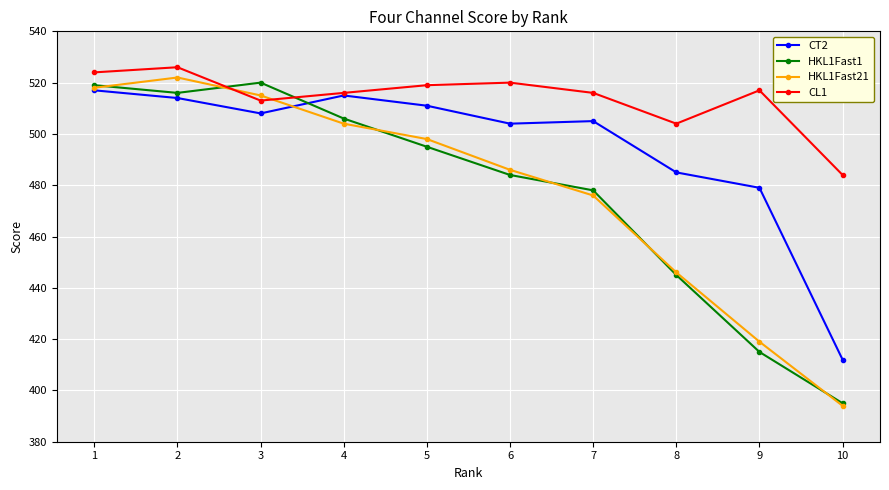

The HKL1Fast1 series shows 636 at 7. True or false?

False